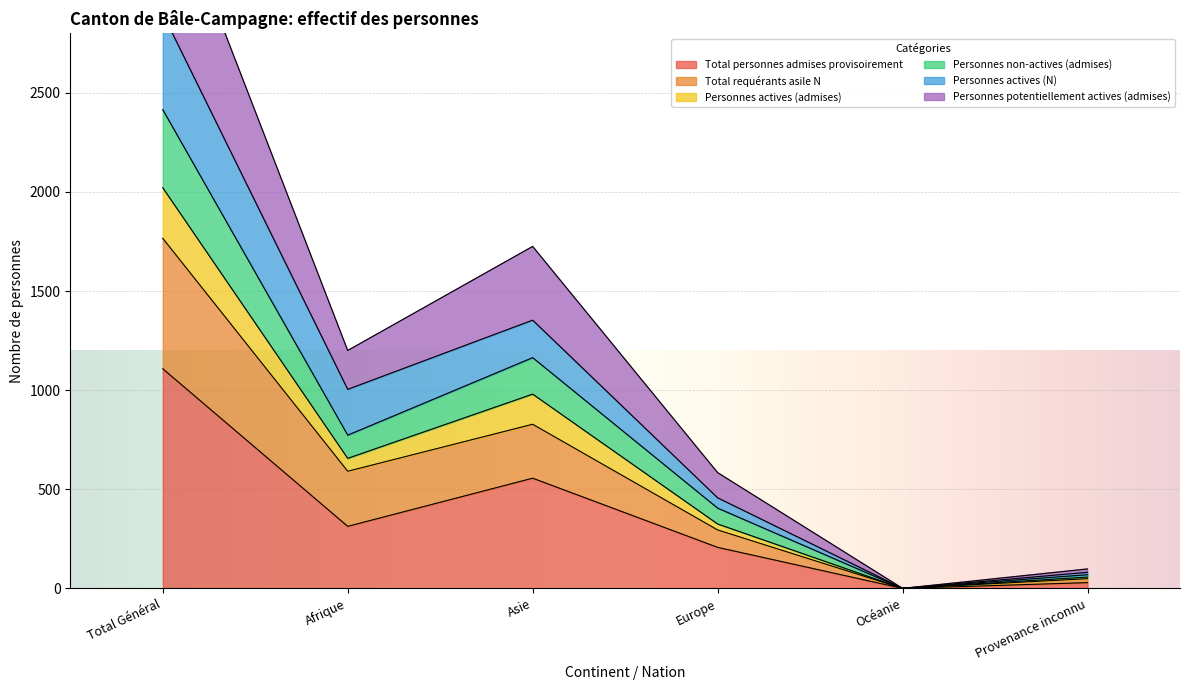

The value of Personnes potentiellement actives (admises) at Océanie is -2262. True or false?

False